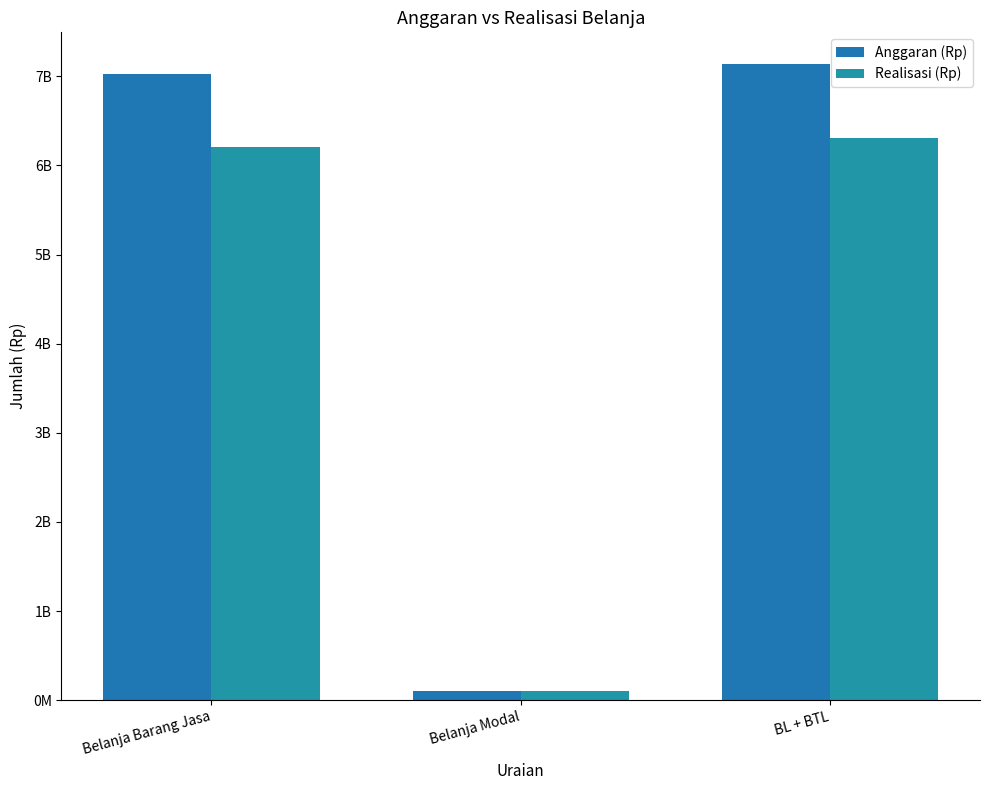

Are the bars grouped side by side (vs. stacked)?

Yes